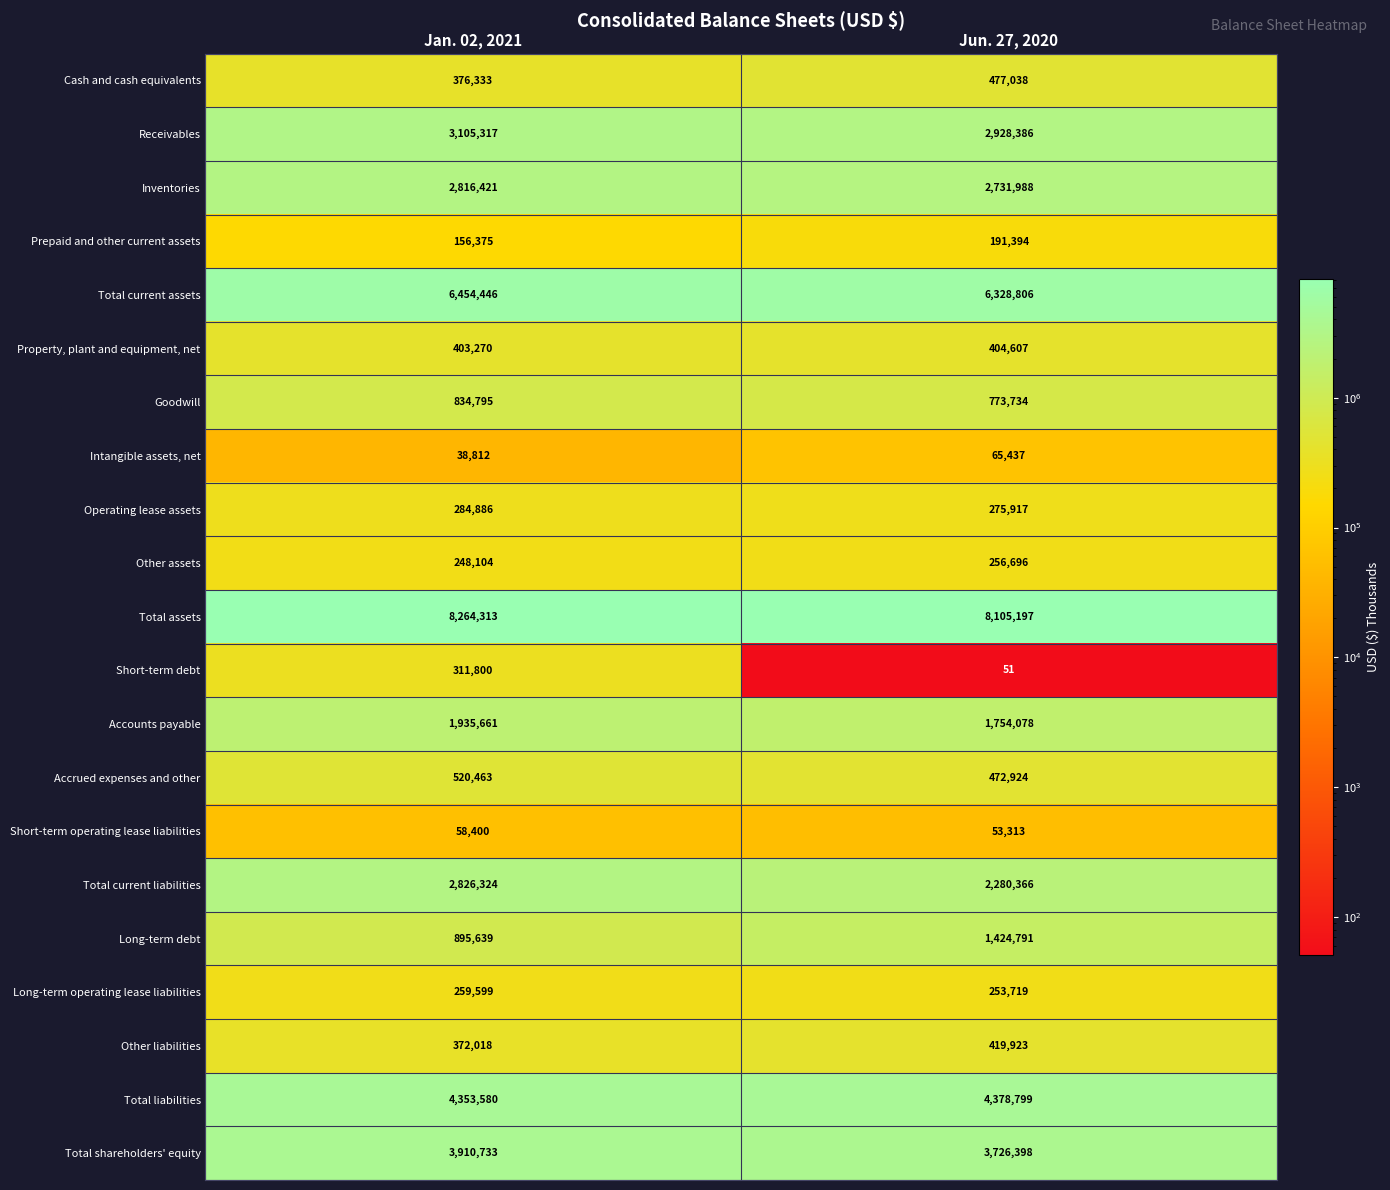

The Total assets series shows 2381873 at Jun. 27, 2020. True or false?

False